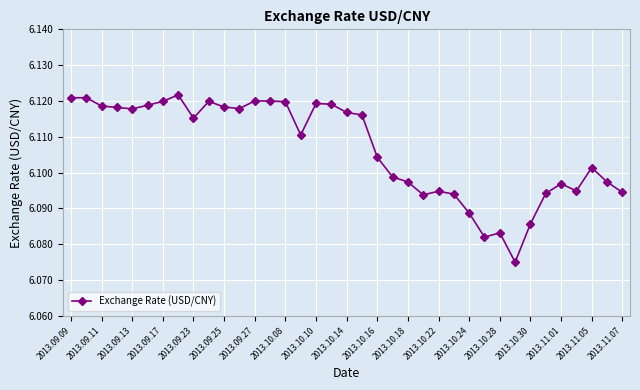

True or false: there are more than 1 points higher than both neighbors.

True